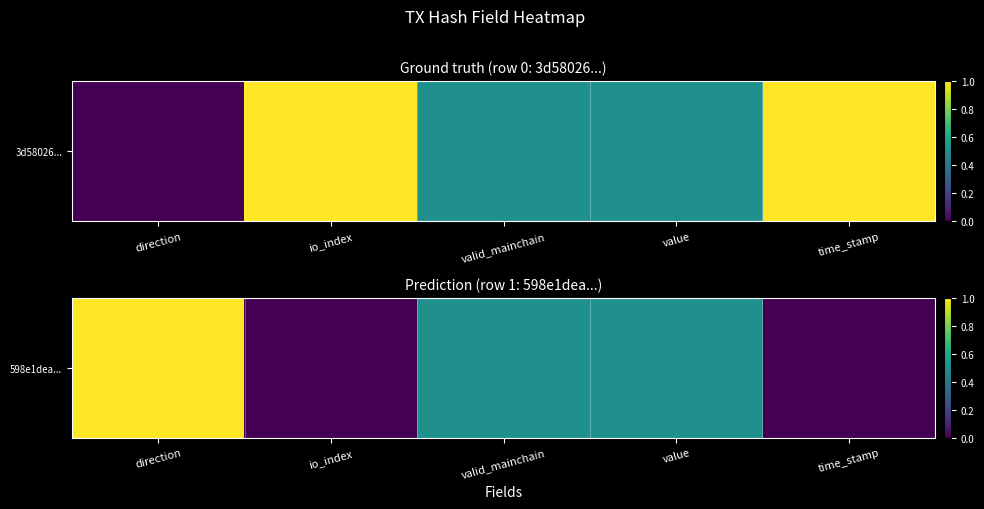

Reading right to left, extract all data points from this chart.

time_stamp=0.0	value=0.5	valid_mainchain=0.5	io_index=0.0	direction=1.0